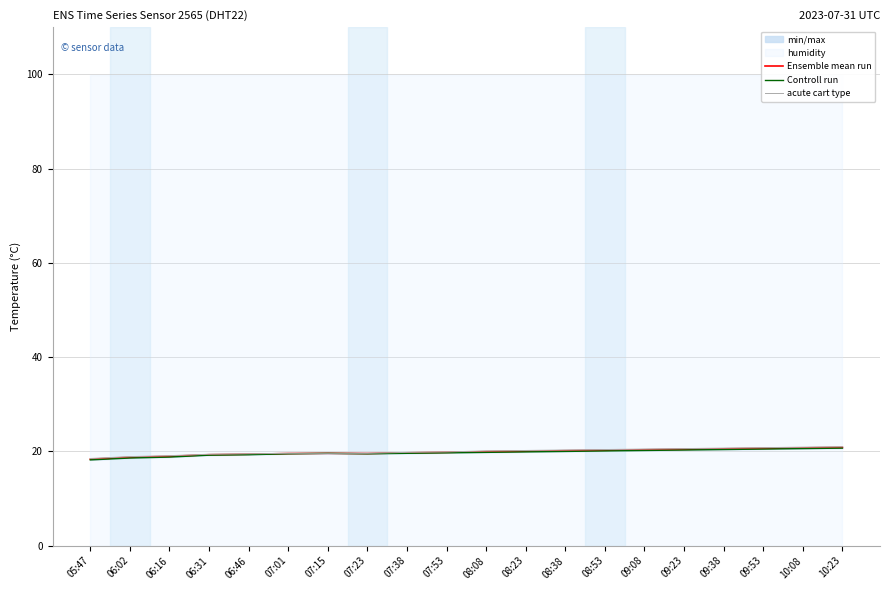

What is the difference between the second highest and second lowest values in the acute cart type series?

2.0